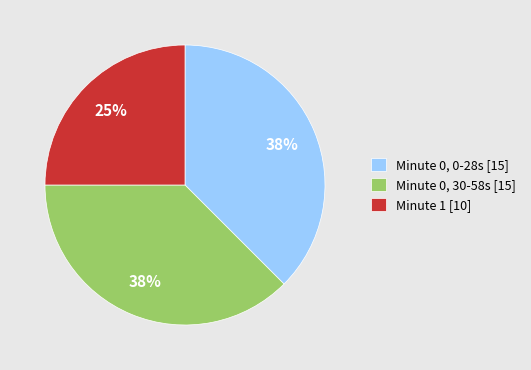

Which category has the smallest portion of the pie?

Minute 1 [10]